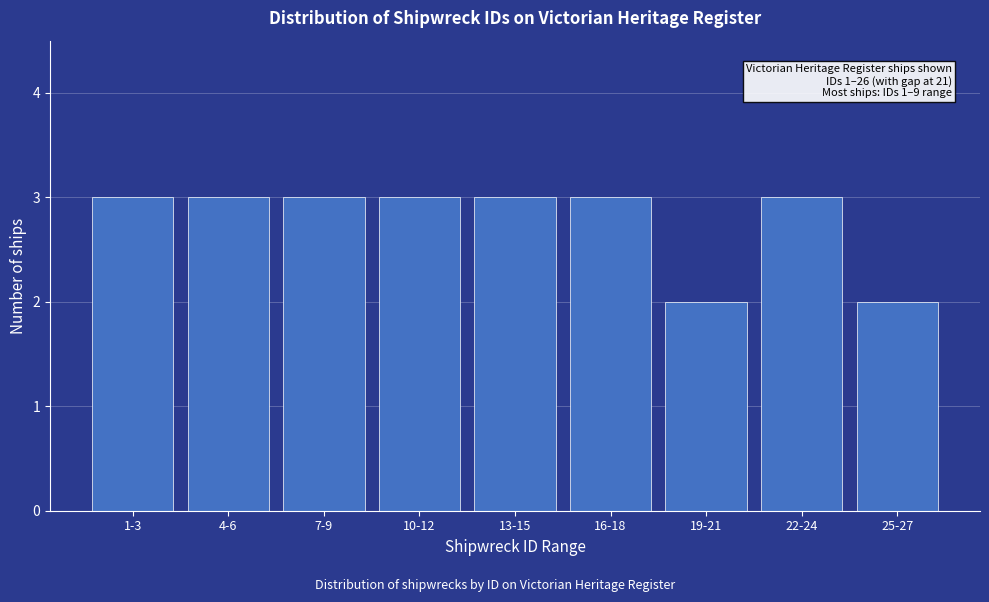

Reading right to left, what are all the values shown in this chart?

25-27=2	22-24=3	19-21=2	16-18=3	13-15=3	10-12=3	7-9=3	4-6=3	1-3=3